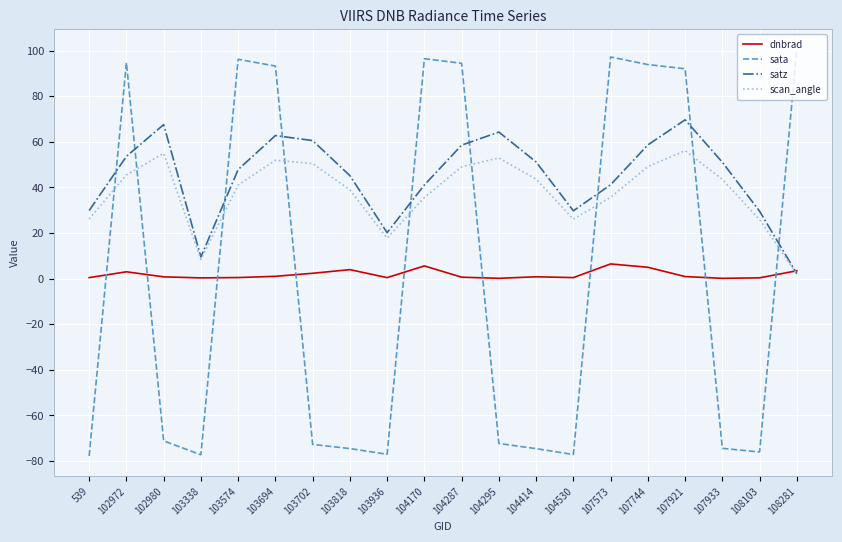

Which series has the largest total across all categories?

satz